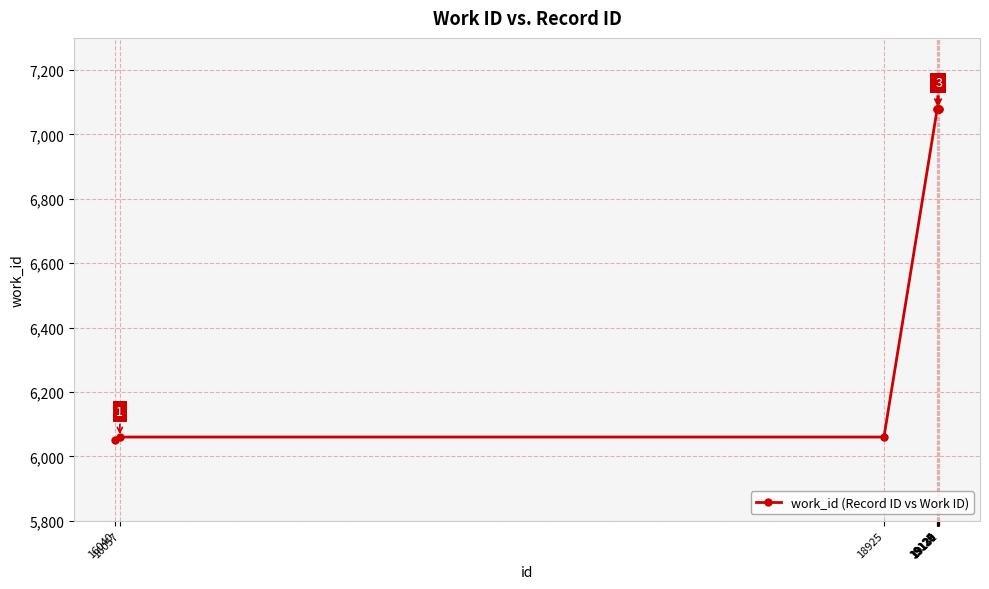

What is the change in value from 18925 to 19128?

+1020